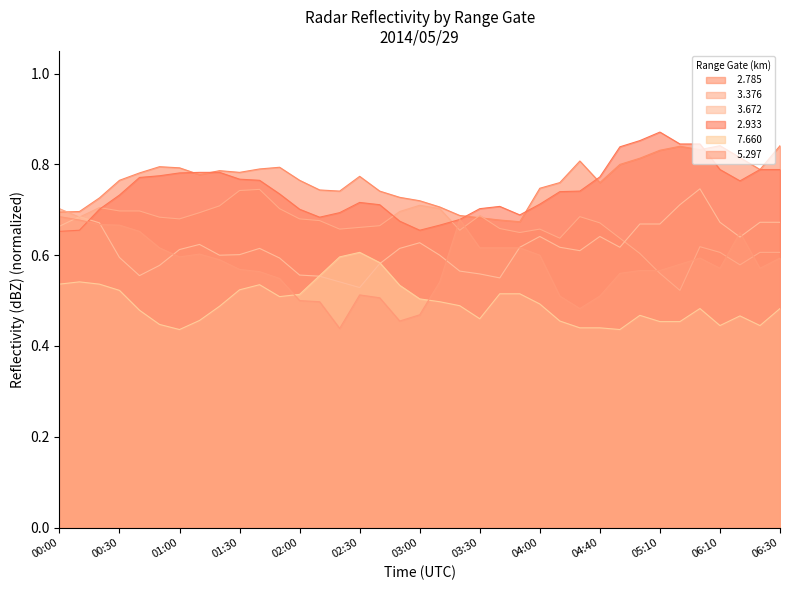

The value of   3.672 at 02:50 is 1.0. True or false?

False